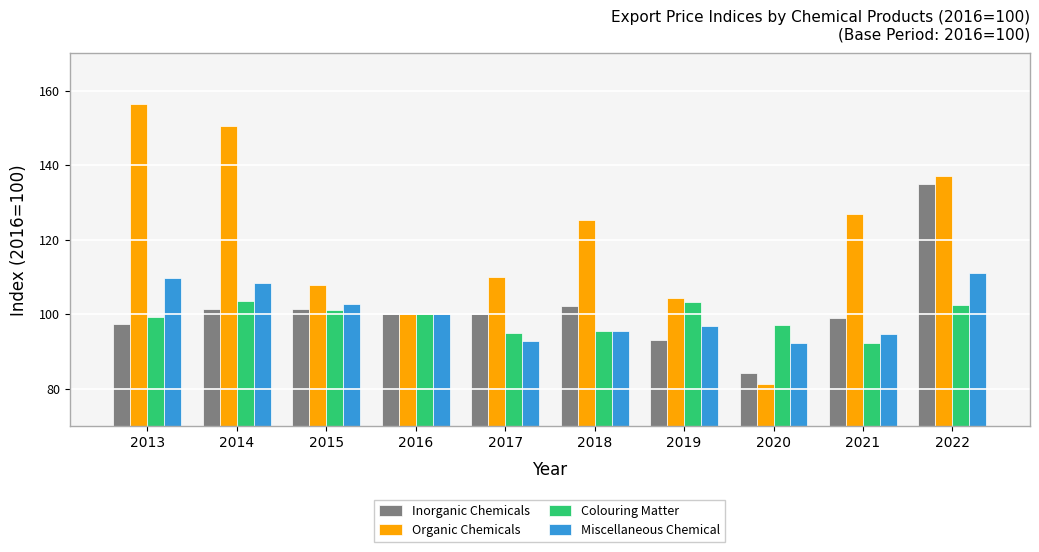

What is the total value across all series at 2013?

462.8